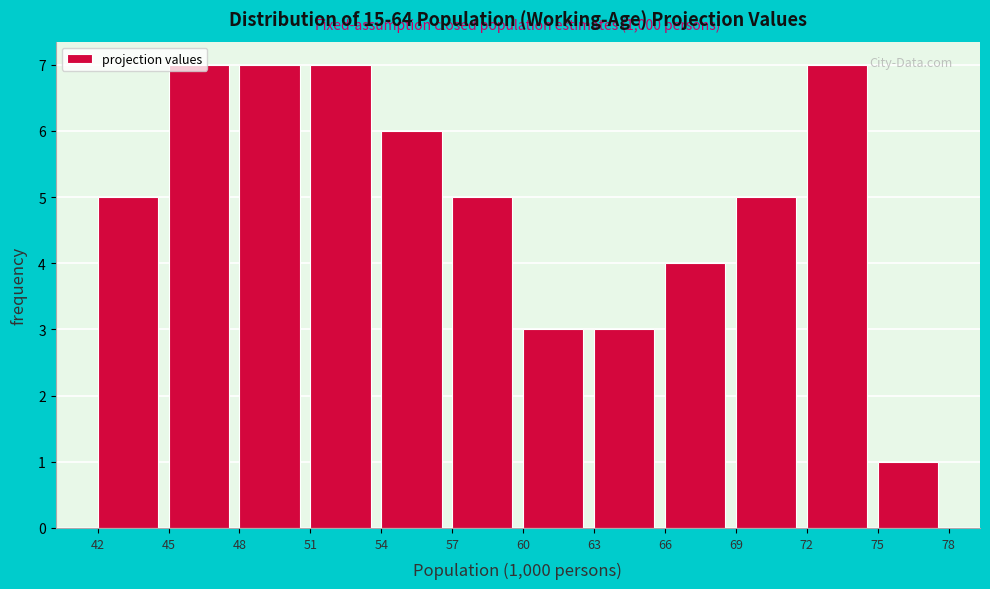

Approximately how many times larger is the value at 45 compared to 54?

1.2